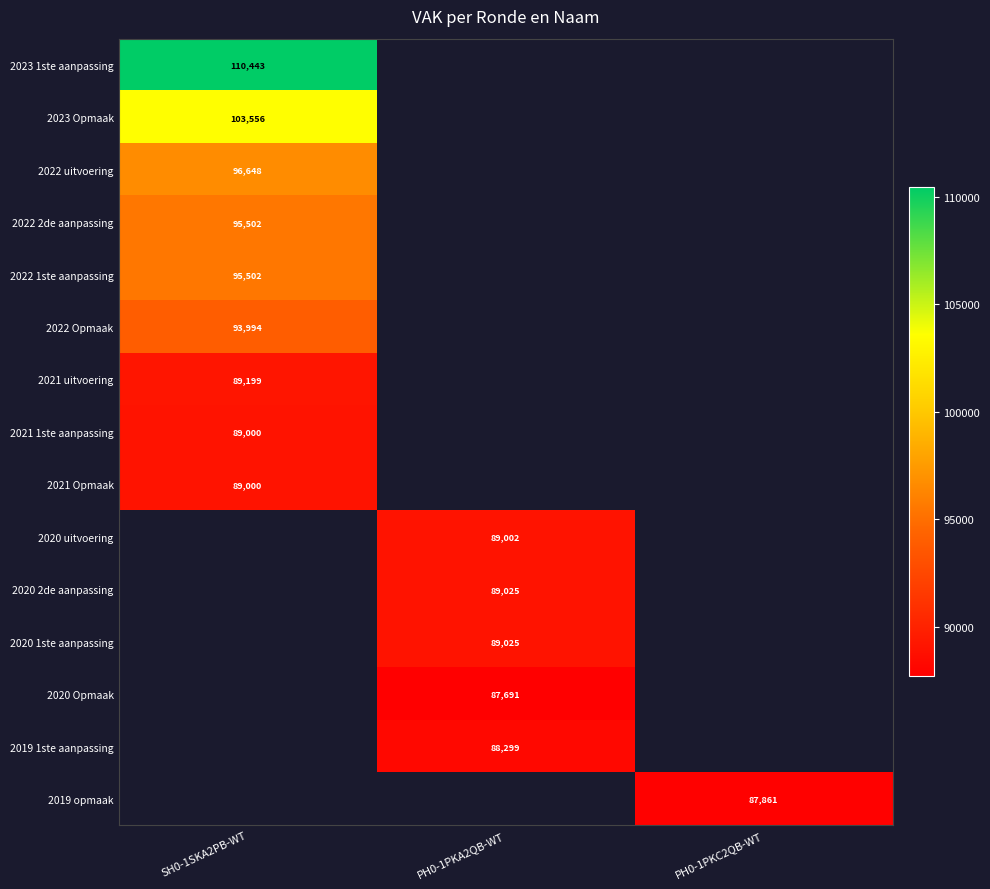

The 2022 2de aanpassing series shows 95502 at SH0-1SKA2PB-WT. True or false?

True